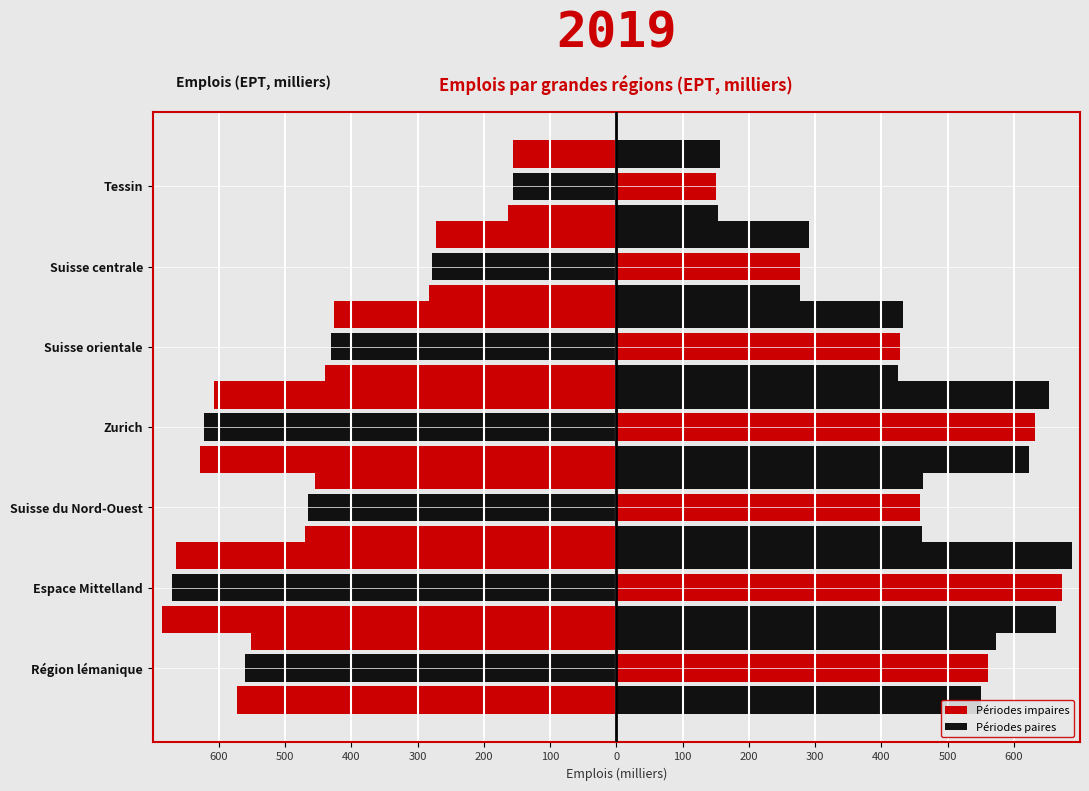

What is the minimum value shown in the chart?

-685.5